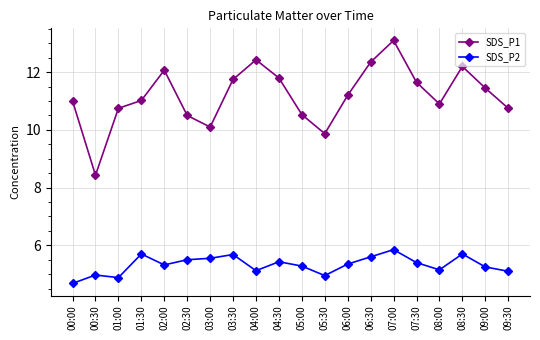

List the series in order of their overall mean, lowest first.

SDS_P2, SDS_P1